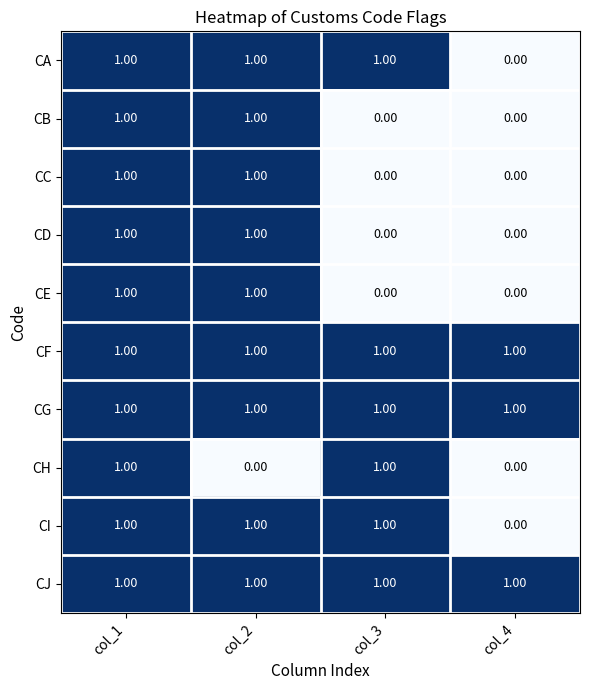

At how many categories does at least one series exceed 0?

4